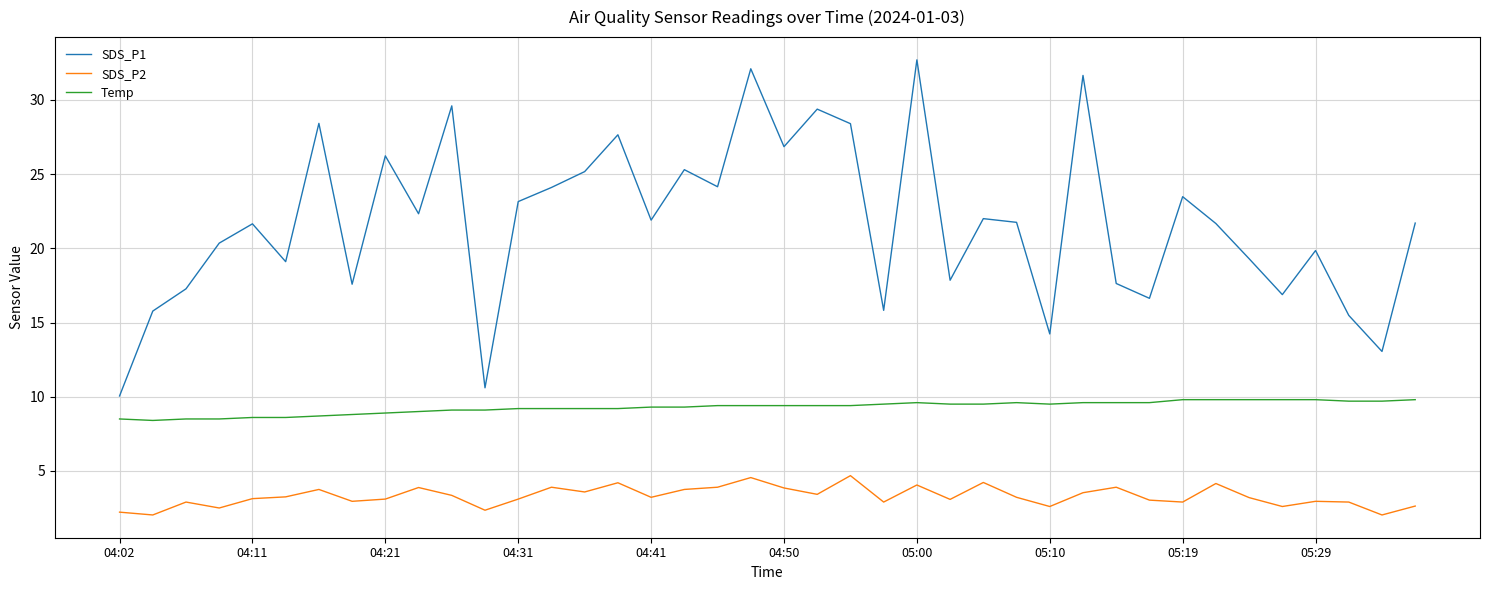

Rank the series by their average value, from lowest to highest.

SDS_P2, Temp, SDS_P1